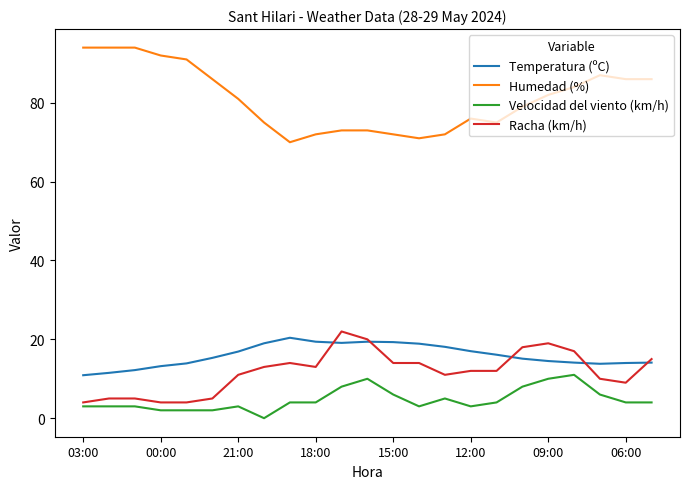

True or false: Humedad (%) and Velocidad del viento (km/h) cross at least once.

False